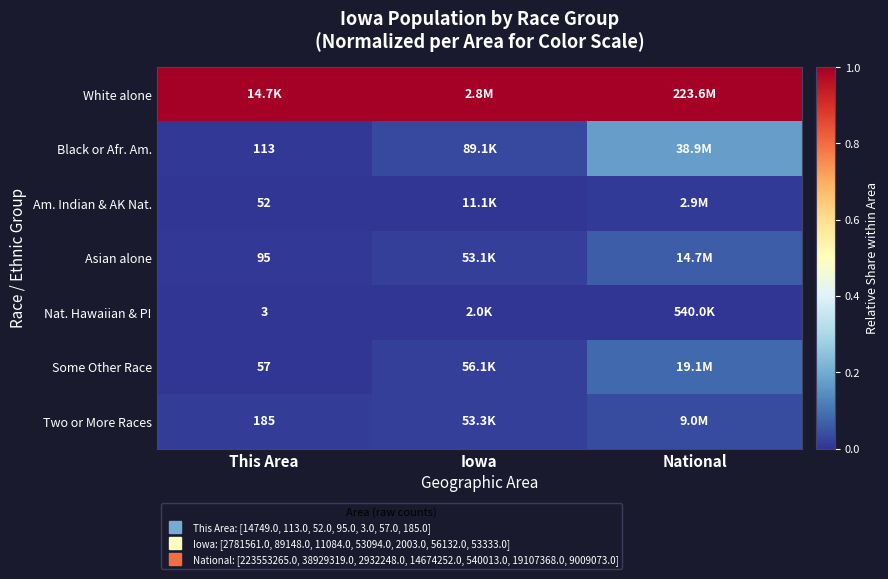

Is the value of Black or Afr. Am. at National greater than the value of Two or More Races at This Area?

Yes